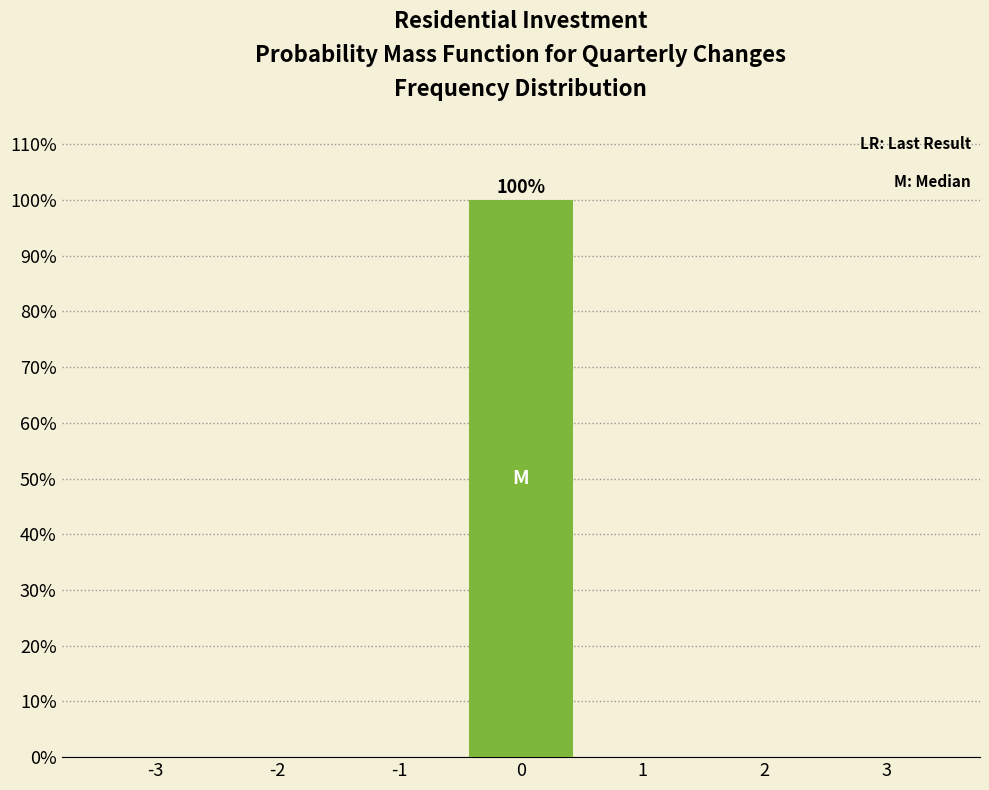

Over which range of the x-axis is the bar tallest?

-0.5 to 0.5